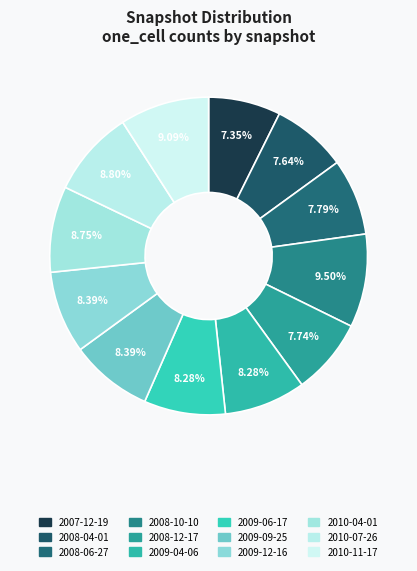

True or false: 2009-06-17 accounts for 8% of the total.

True